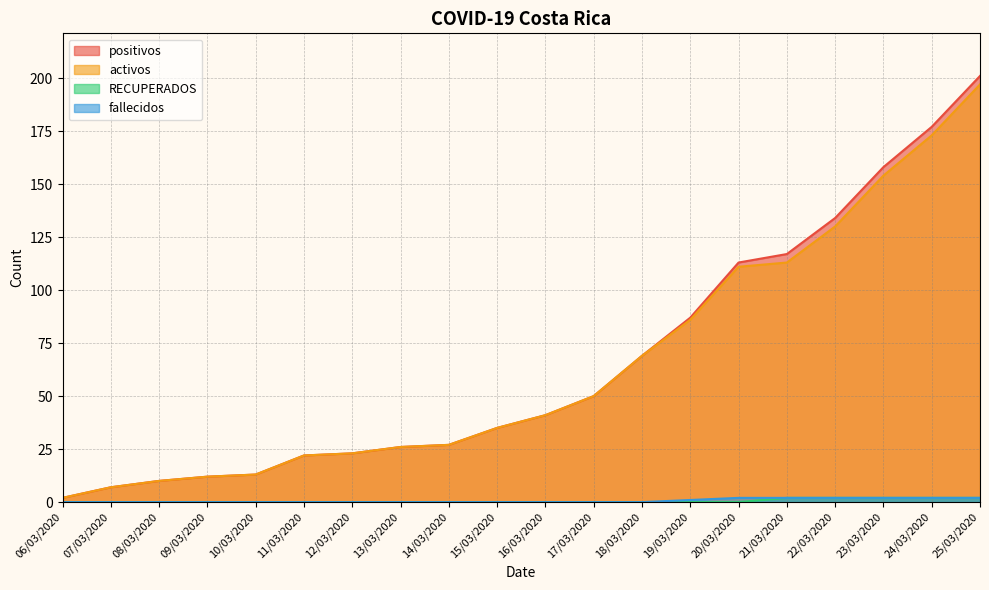

How many lines are shown in the chart?

4